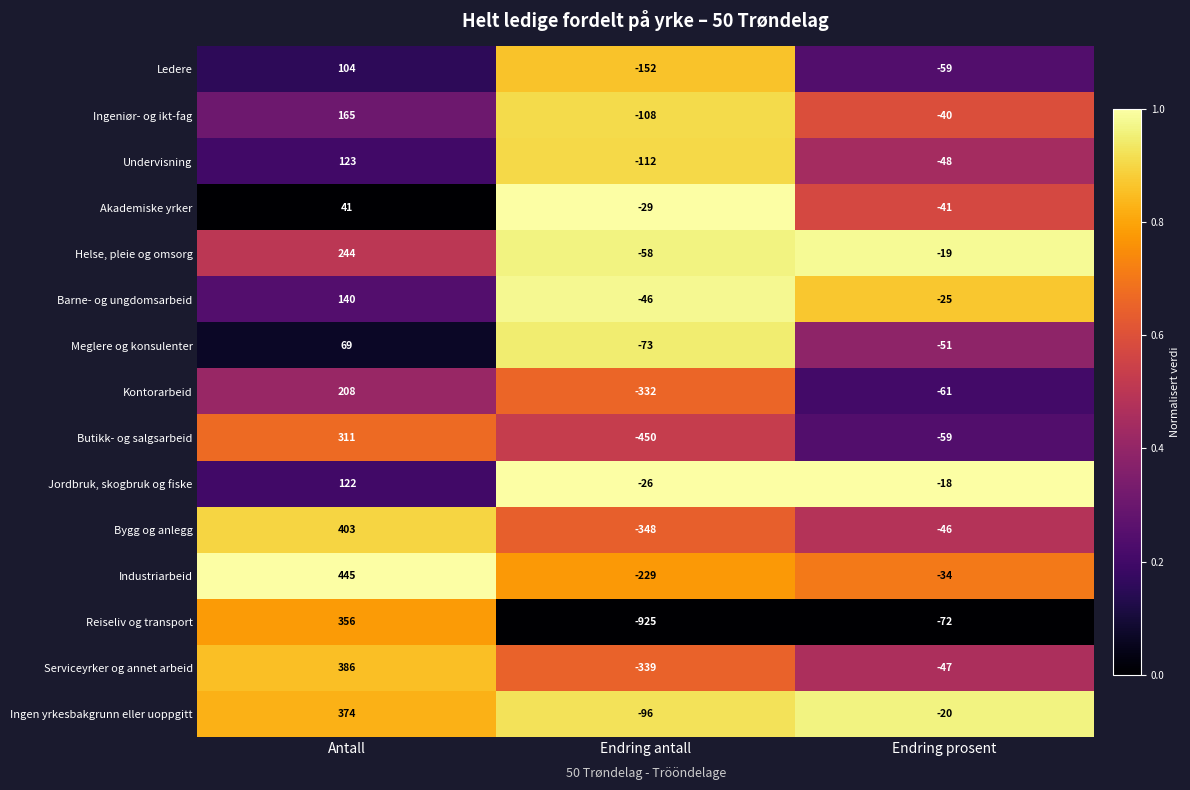

Is it true that Bygg og anlegg equals -181 at Endring antall?

False